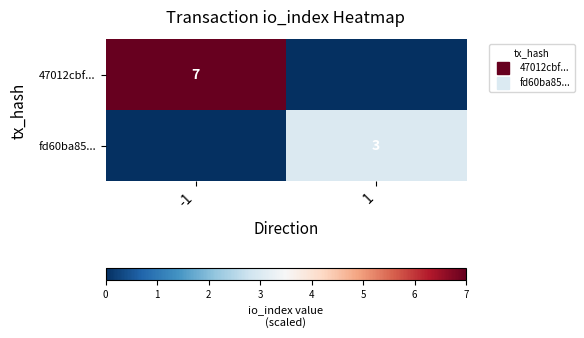

How many 47012cbf... values are between 0 and 7?

2